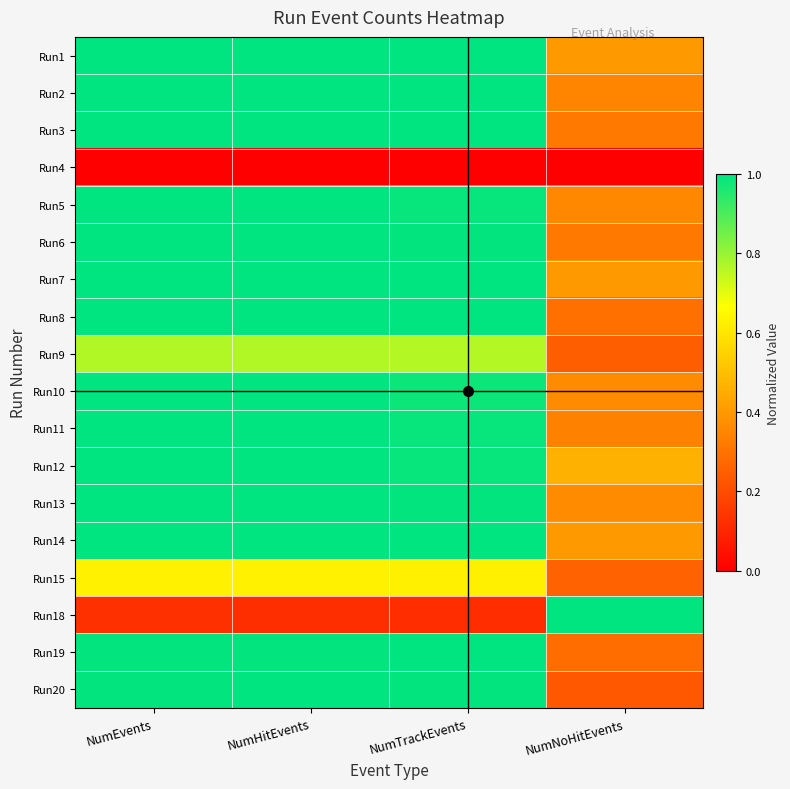

At which category is the sum across all series the highest?

NumEvents